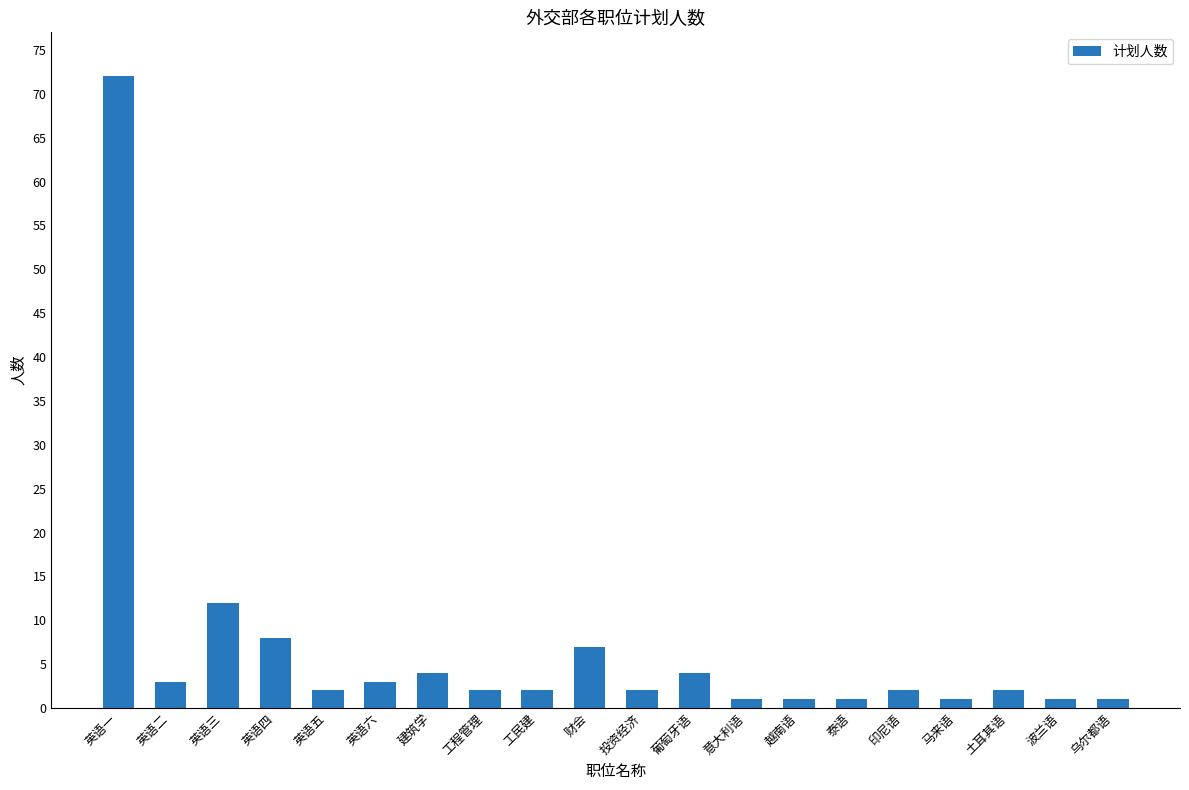

The chart shows a value of 7 at 财会. True or false?

True